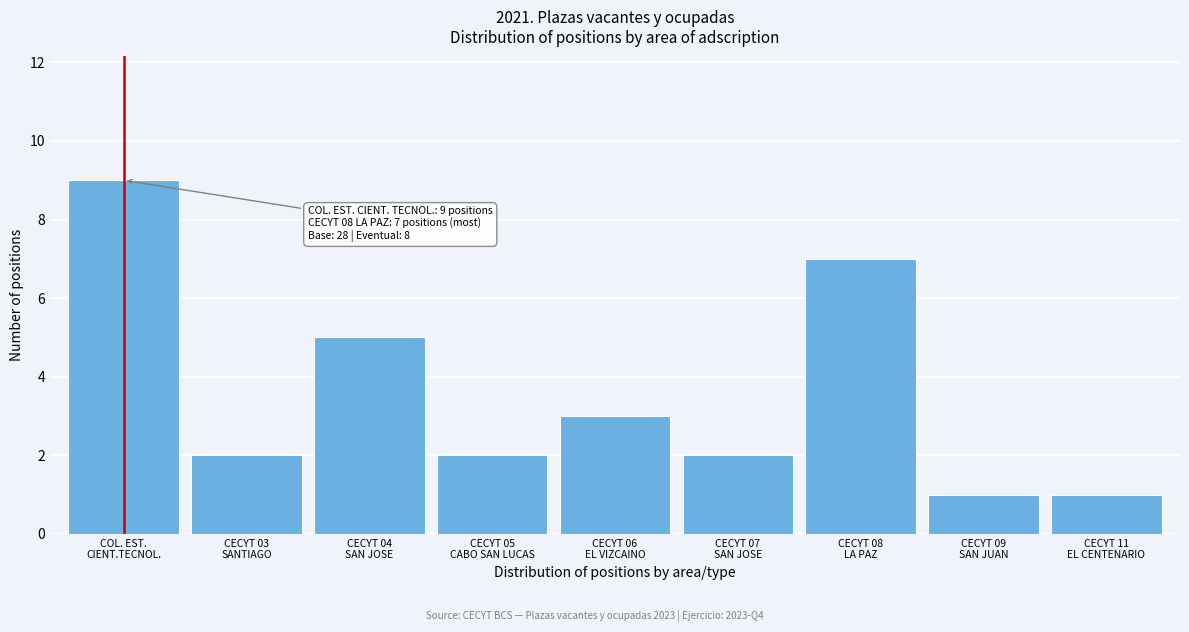

Reading left to right, what are all the values shown in this chart?

9	2	5	2	3	2	7	1	1